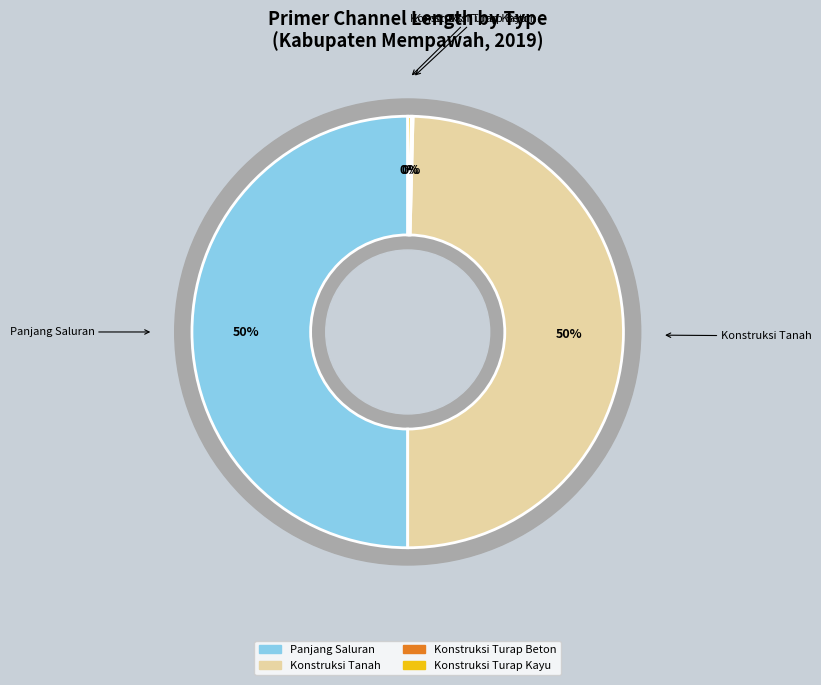

The Konstruksi Beton slice represents 1% of the pie. True or false?

False